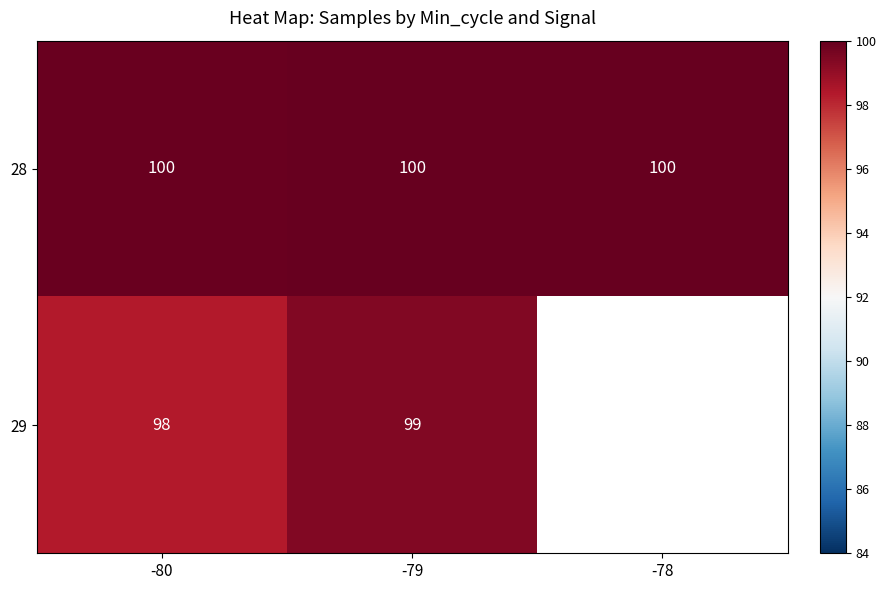

Is the value of 28 at -80 greater than the value of 29 at -79?

Yes